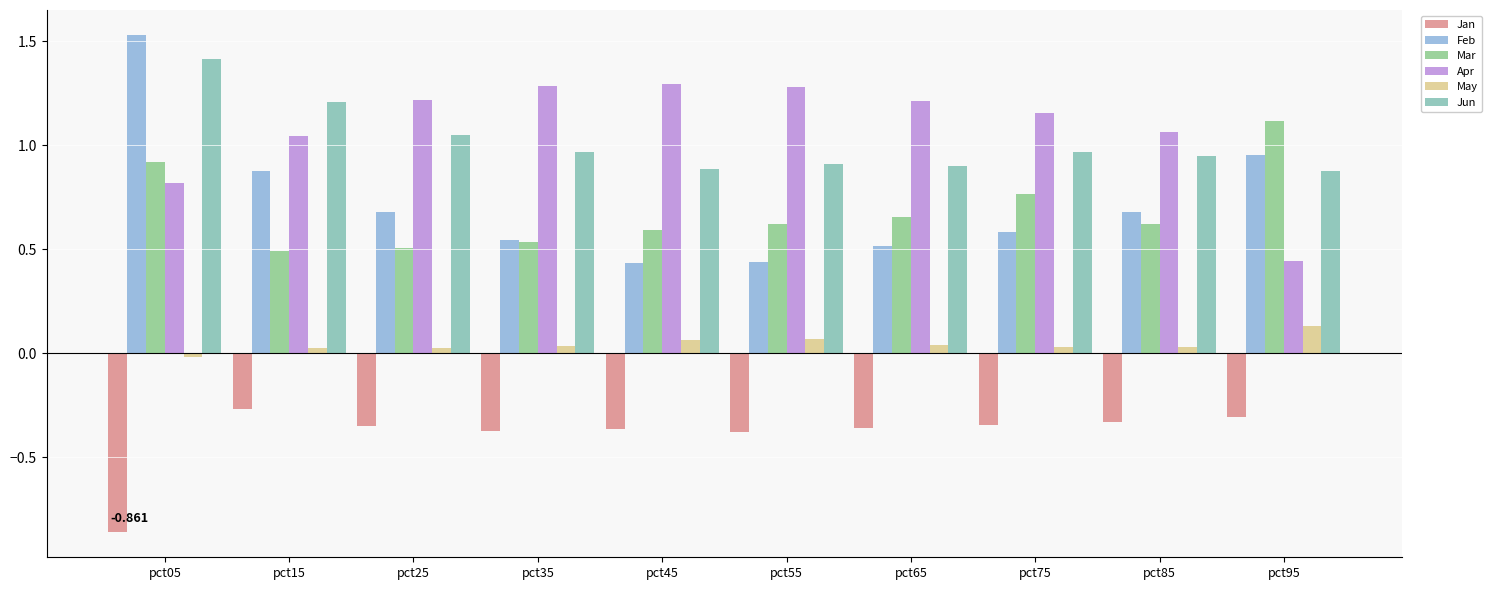

Is the value of Mar at pct55 greater than the value of Jun at pct25?

No